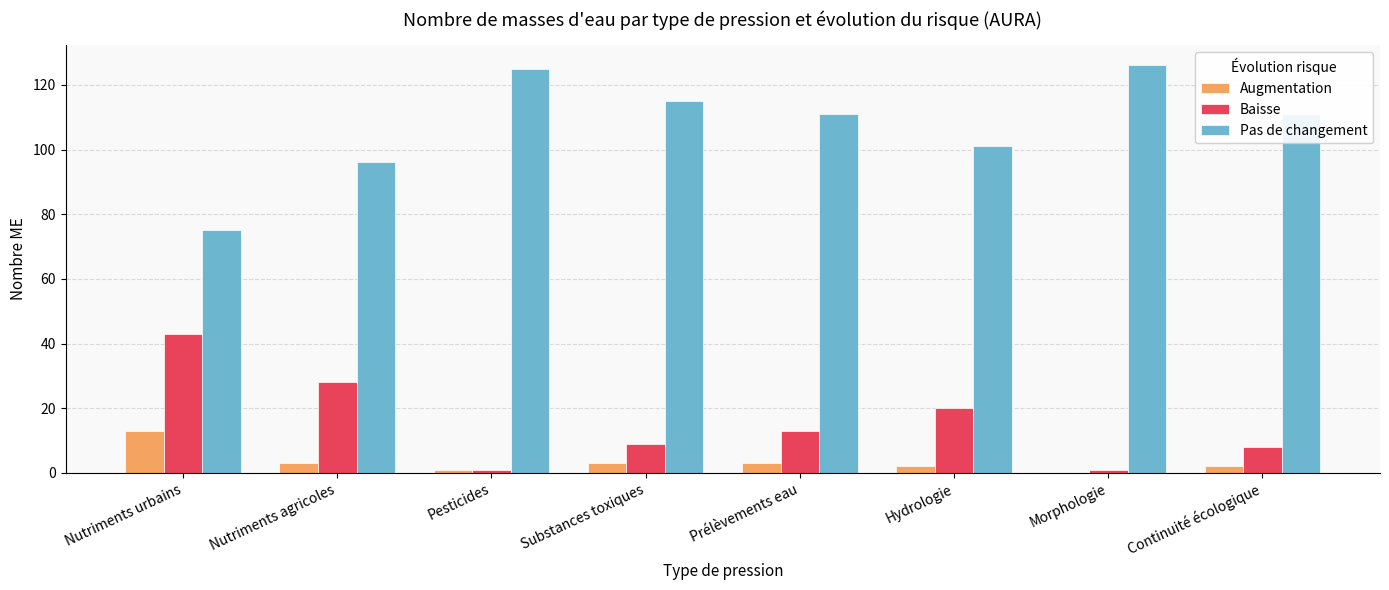

What is the difference between the Baisse values at Hydrologie and Prélèvements eau?

7